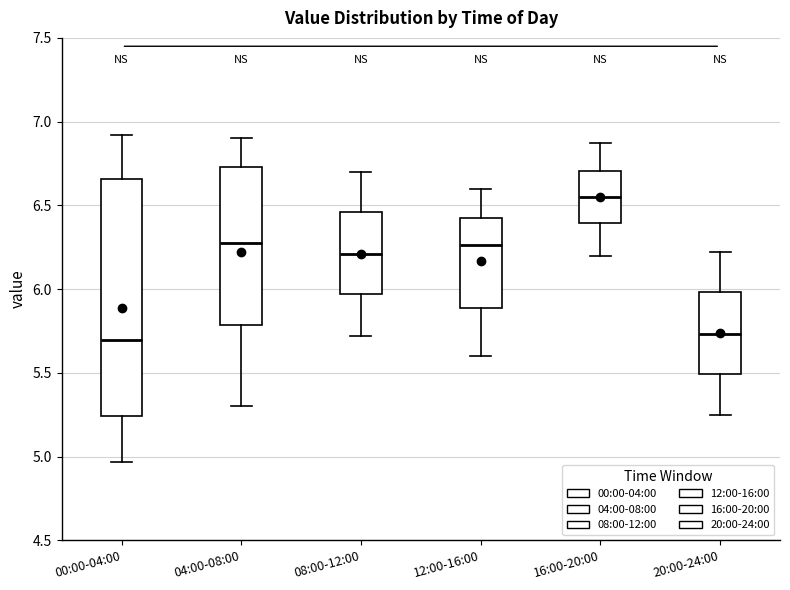

Reading left to right, transcribe this box plot: for each box, give where its median line is, the range the box spans, and where its two whiskers end, as read against the y-axis. The values are not printed on the chart, so give them approximately, as read against the axis.

00:00-04:00: median 5.70, box 5.25 to 6.65, whiskers 4.95 to 6.90
04:00-08:00: median 6.30, box 5.80 to 6.75, whiskers 5.30 to 6.90
08:00-12:00: median 6.20, box 5.95 to 6.45, whiskers 5.70 to 6.70
12:00-16:00: median 6.25, box 5.90 to 6.45, whiskers 5.60 to 6.60
16:00-20:00: median 6.55, box 6.40 to 6.70, whiskers 6.20 to 6.85
20:00-24:00: median 5.75, box 5.50 to 6.00, whiskers 5.25 to 6.20